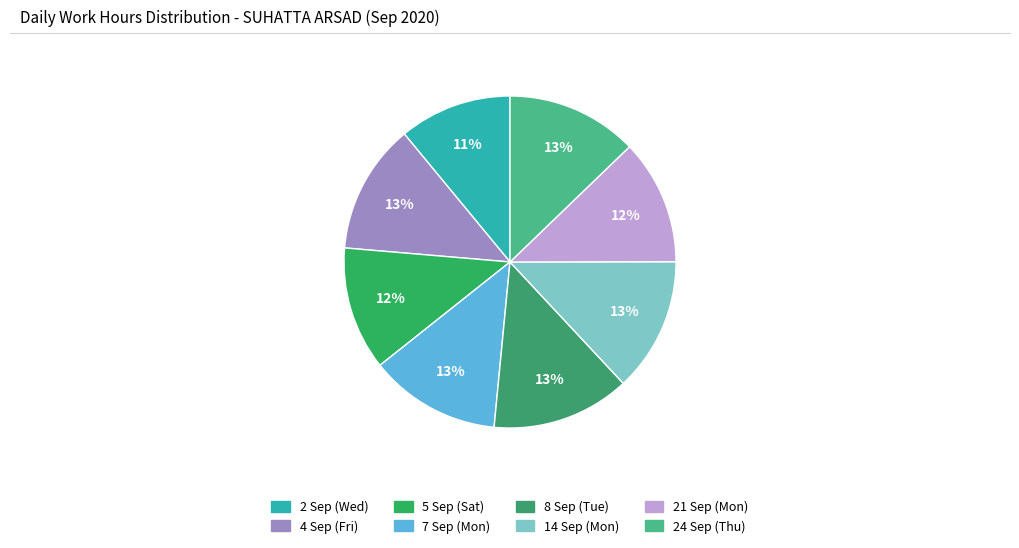

How much of the chart is everything except 5 Sep (Sat)?

88.0%